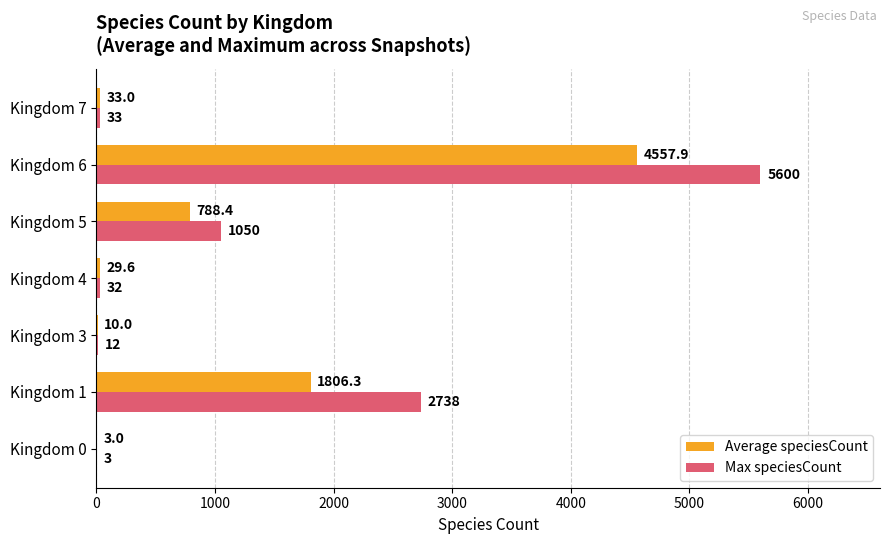

What is the maximum value shown in the chart?

5600.0